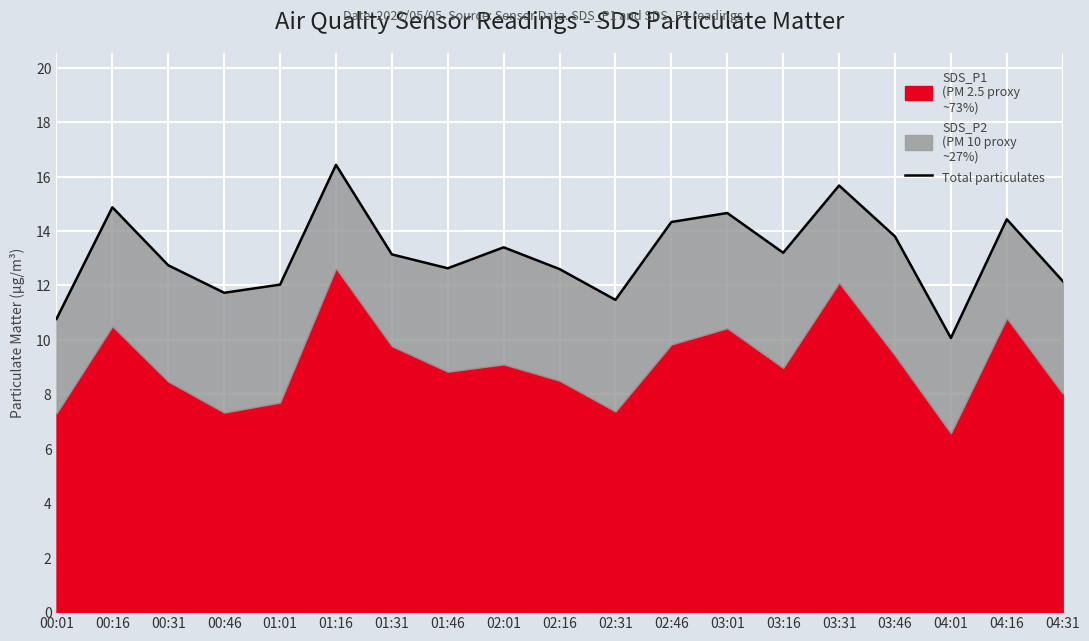

Where does the data first go above 13?

00:16